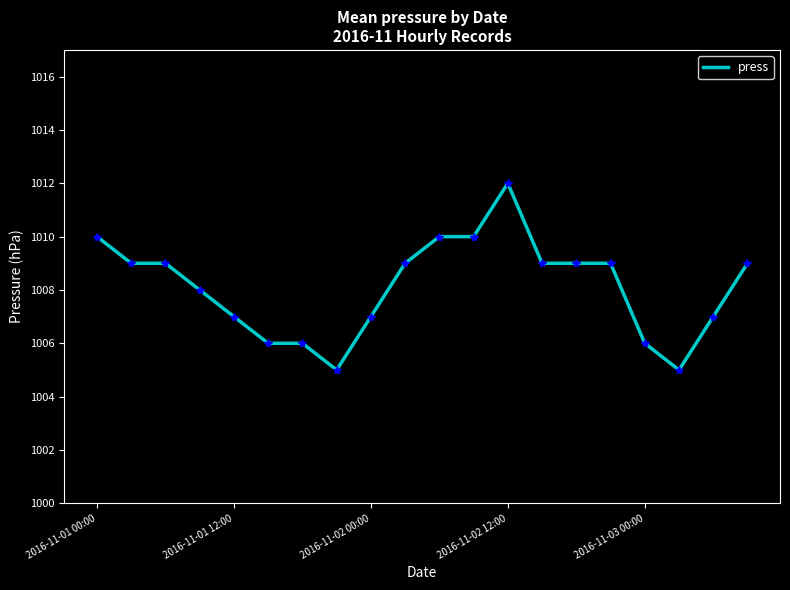

What is the smallest value displayed?

1005